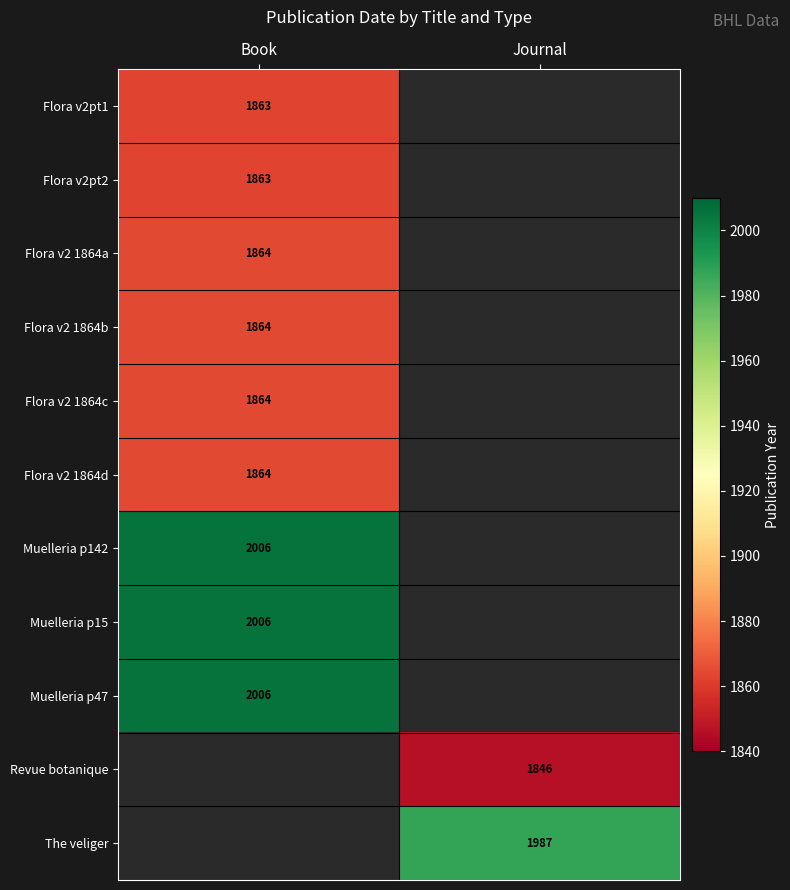

True or false: Flora v2pt2 has a value of 960.4 at Book.

False